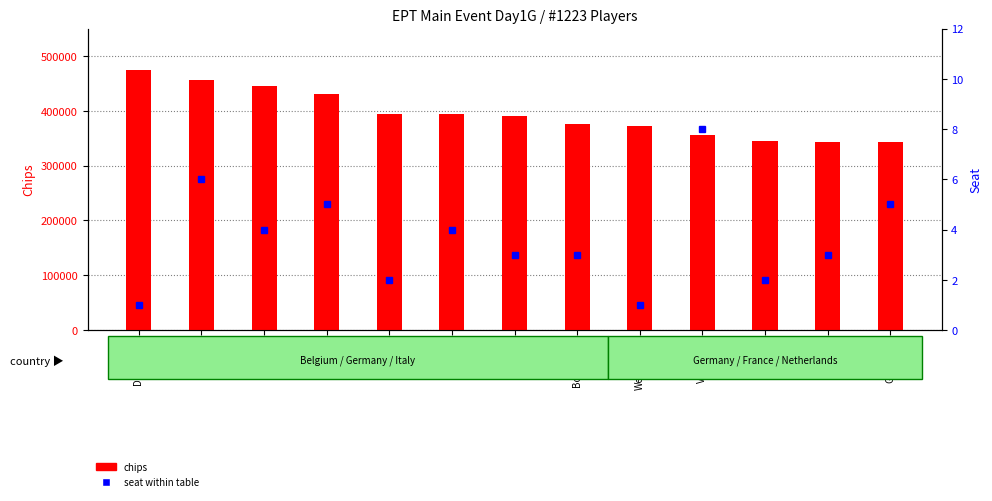

Which series has the widest spread of values?

chips